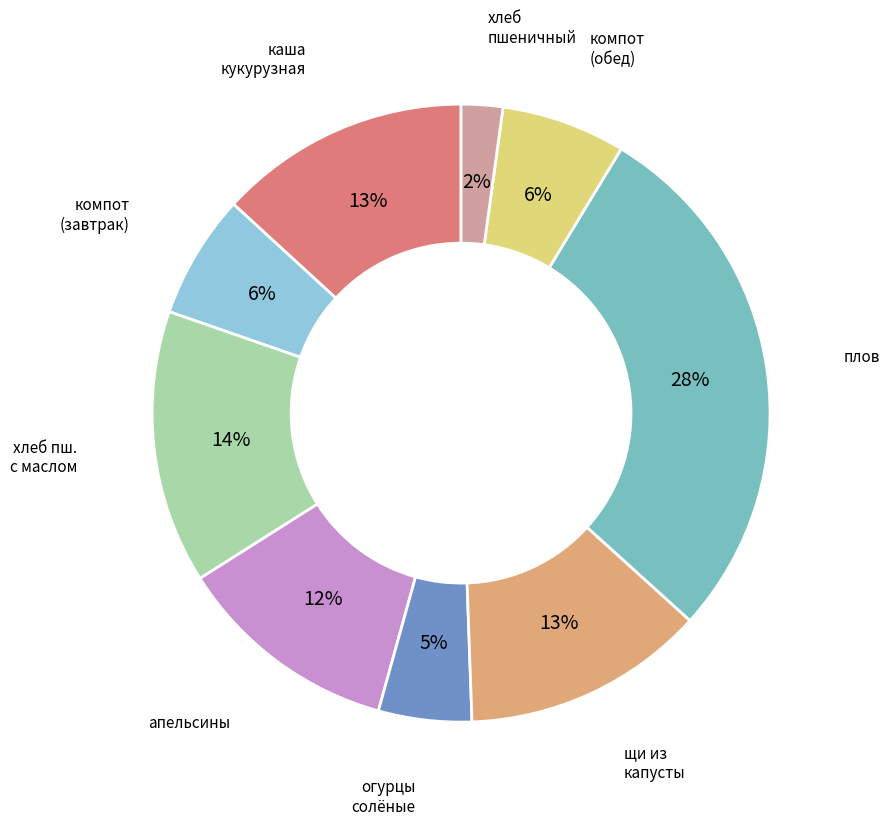

To the nearest percent, what is the average slice percentage?

11%